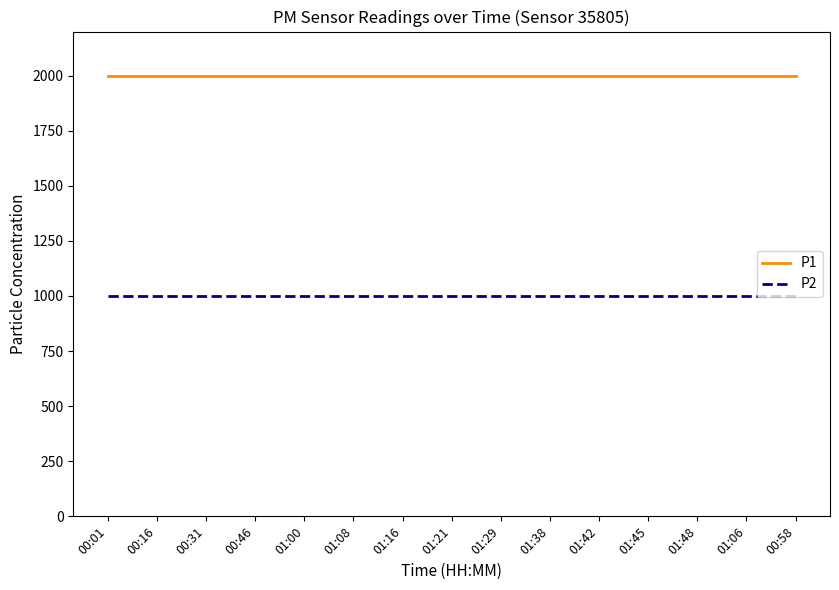

Is this an area chart (filled region under the line)?

No